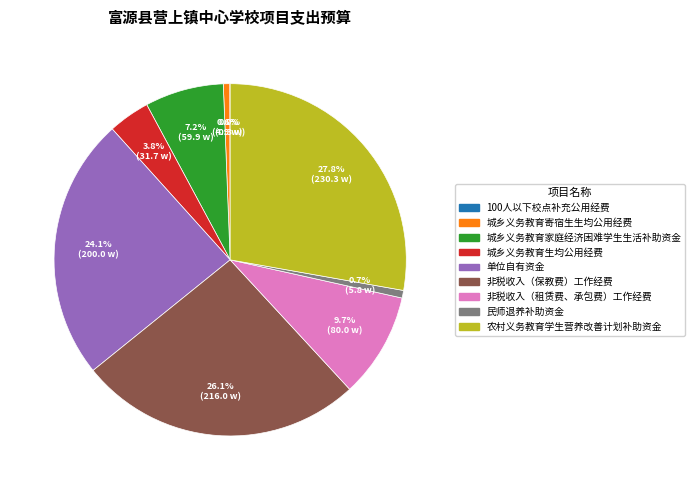

What is the largest slice in the pie chart?

农村义务教育学生营养改善计划补助资金